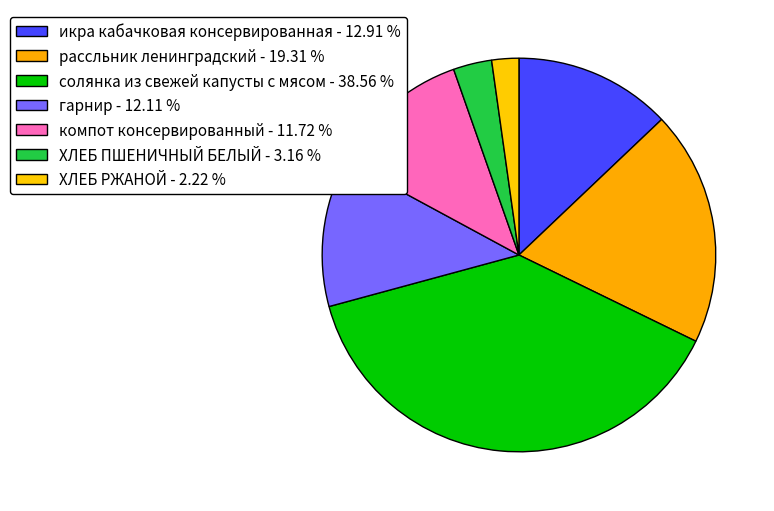

How many slices are in this pie chart?

7